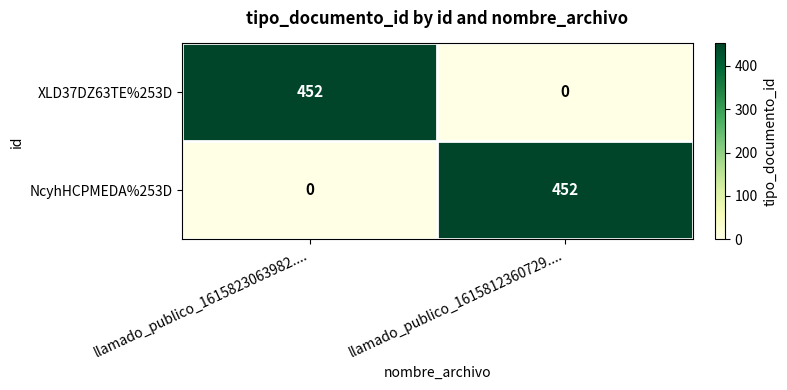

What is the maximum value shown in the chart?

452